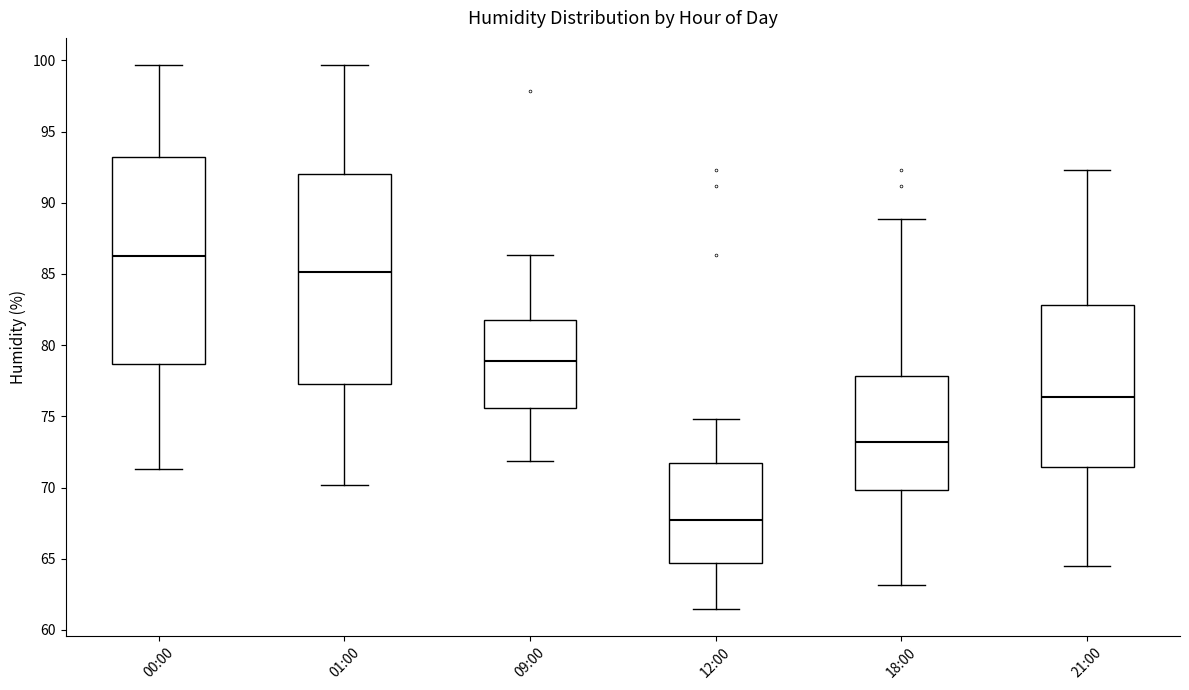

Reading left to right, transcribe this box plot: for each box, give where its median line is, the range the box spans, and where its two whiskers end, as read against the y-axis. The values are not printed on the chart, so give them approximately, as read against the axis.

00:00: median 86.5, box 78.5 to 93.0, whiskers 71.5 to 99.5
01:00: median 85.0, box 77.5 to 92.0, whiskers 70.0 to 99.5
09:00: median 79.0, box 75.5 to 81.5, whiskers 72.0 to 86.5
12:00: median 68.0, box 64.5 to 71.5, whiskers 61.5 to 75.0
18:00: median 73.0, box 70.0 to 78.0, whiskers 63.0 to 89.0
21:00: median 76.5, box 71.5 to 83.0, whiskers 64.5 to 92.5